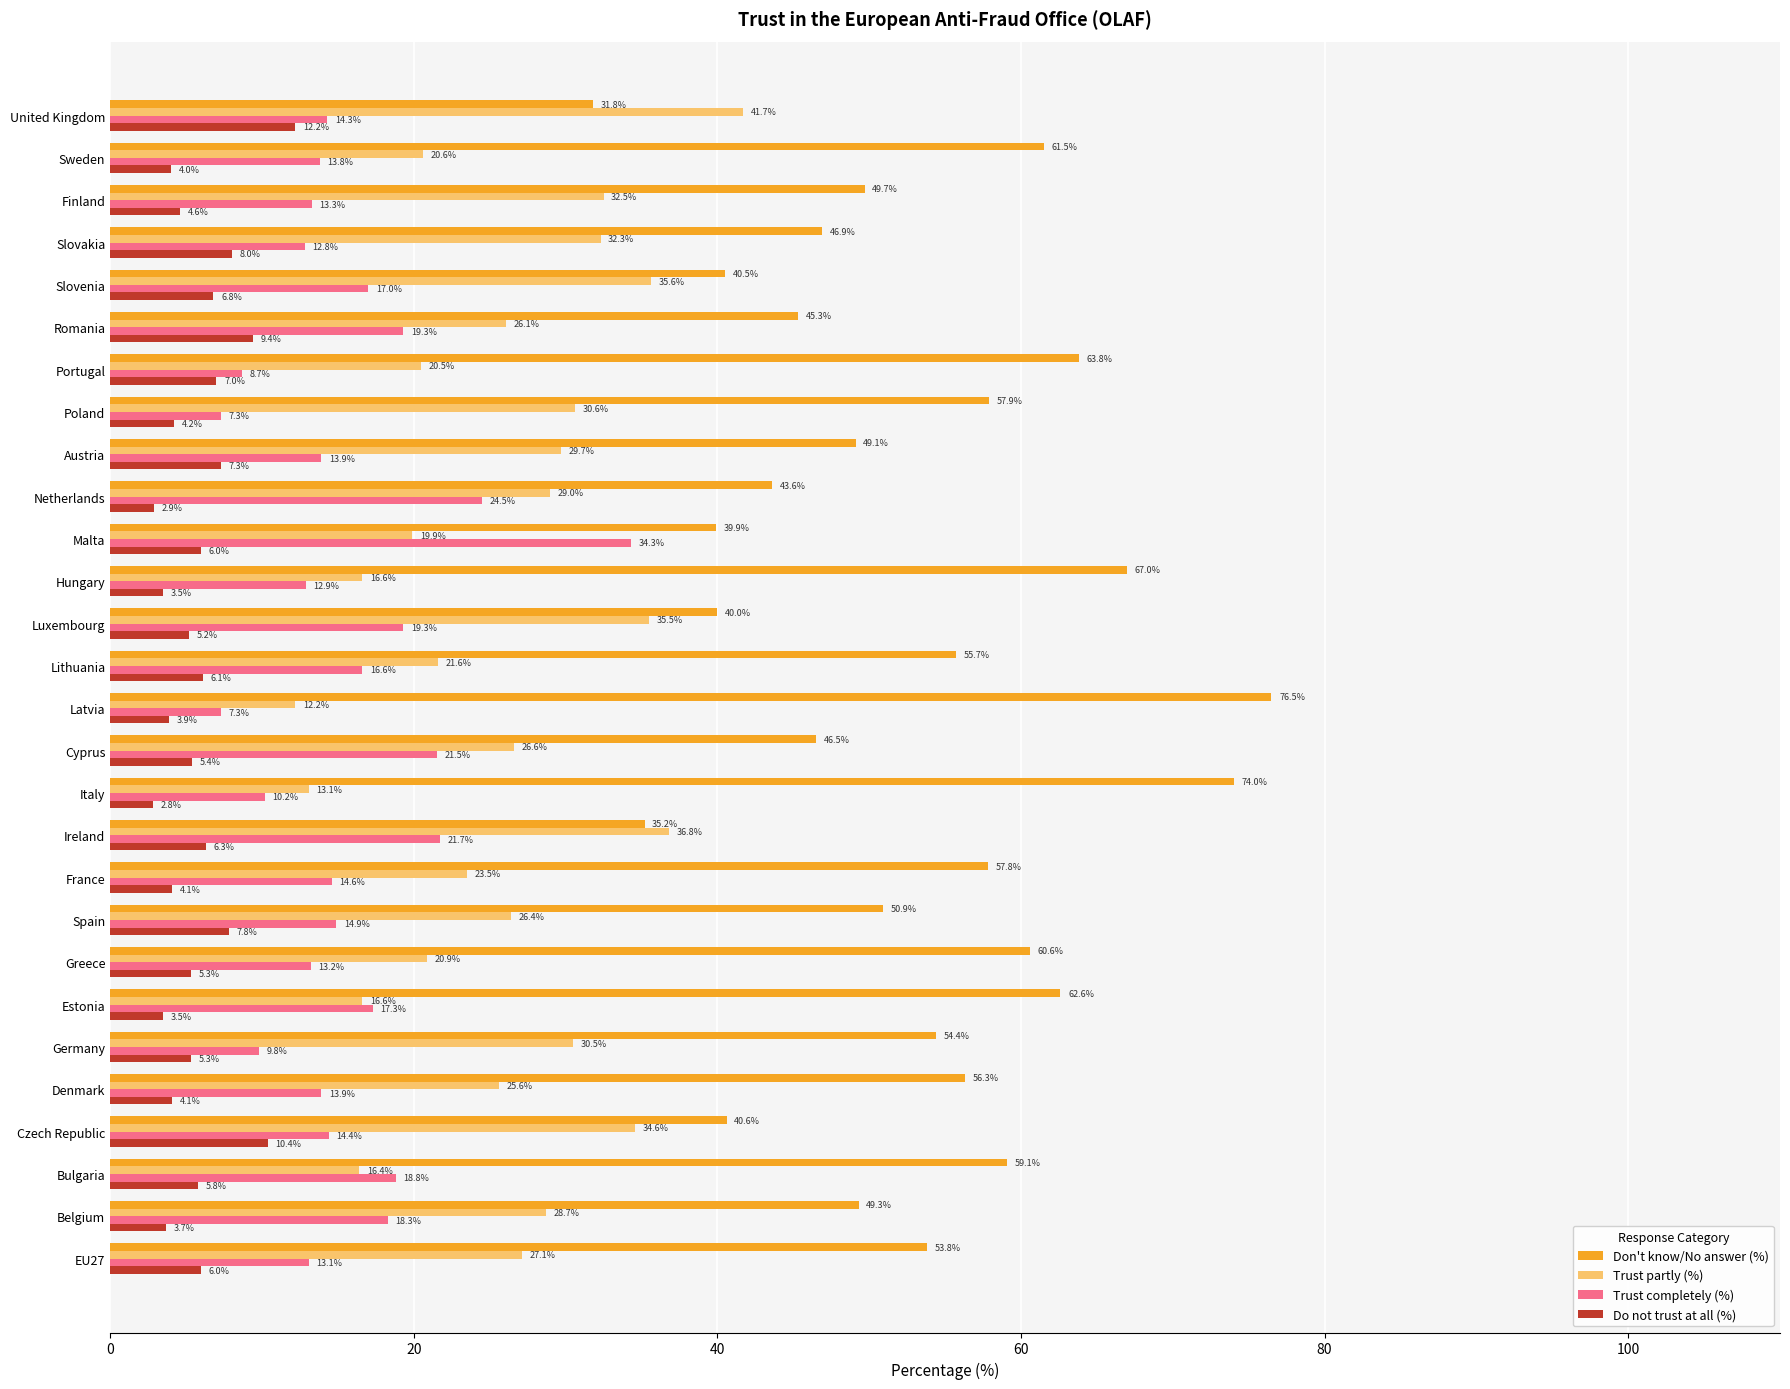

What are all the series names shown in the legend?

Don't know/No answer (%), Trust partly (%), Trust completely (%), Do not trust at all (%)